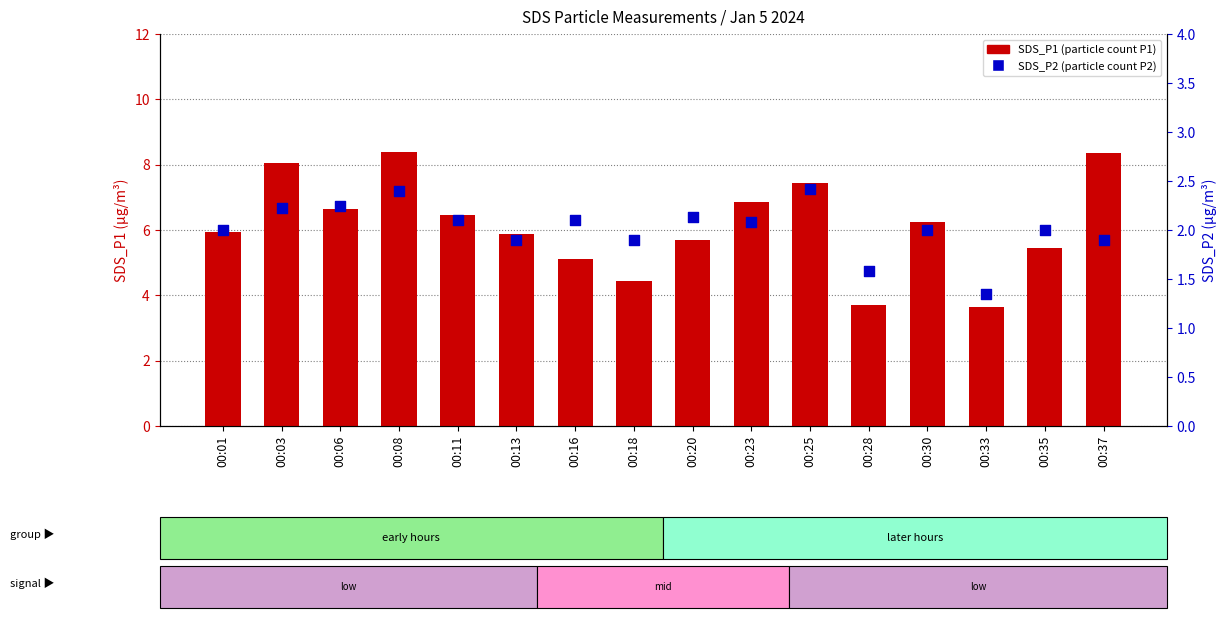

What is the total value across all series at 00:18?

6.3